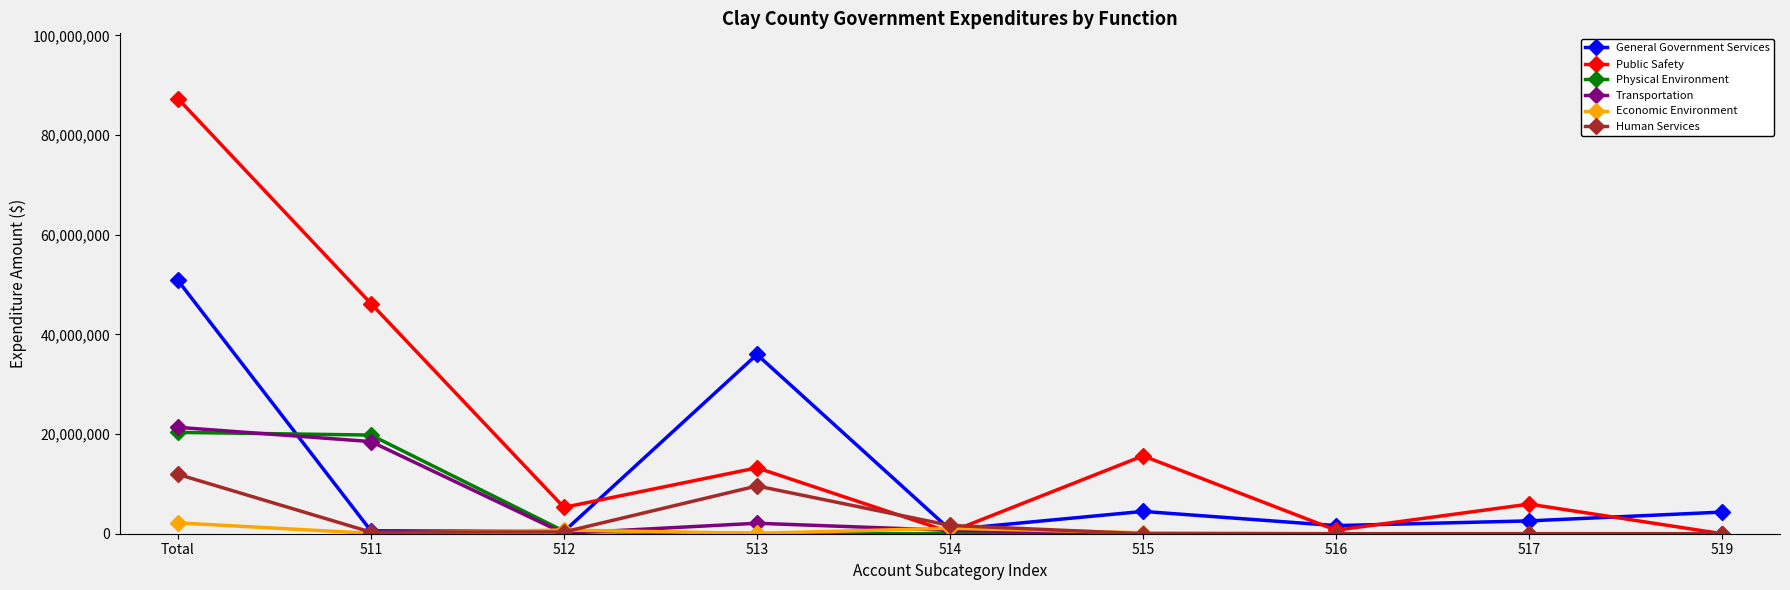

Is this an area chart (filled region under the line)?

No